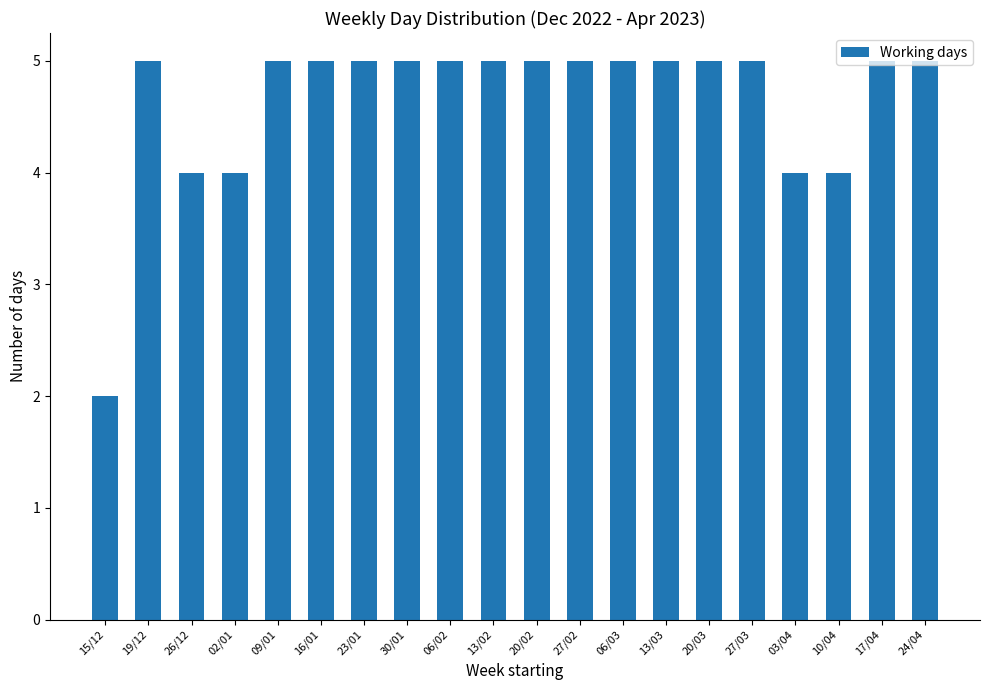

Which category has the lowest value across all series?

15/12